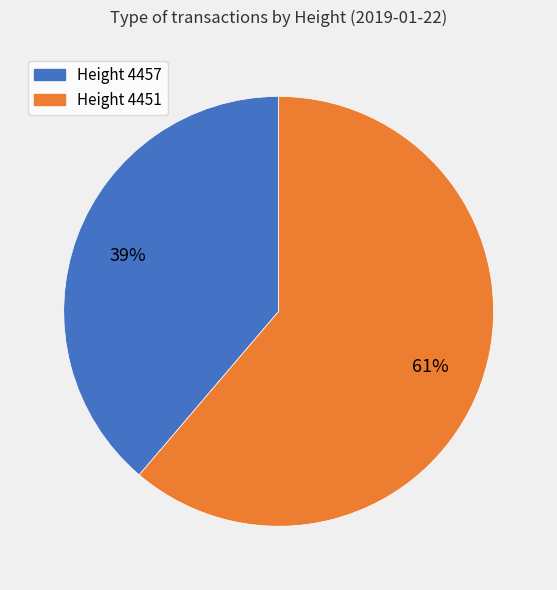

Combined, do Height 4457 and Height 4451 account for over 50%?

Yes